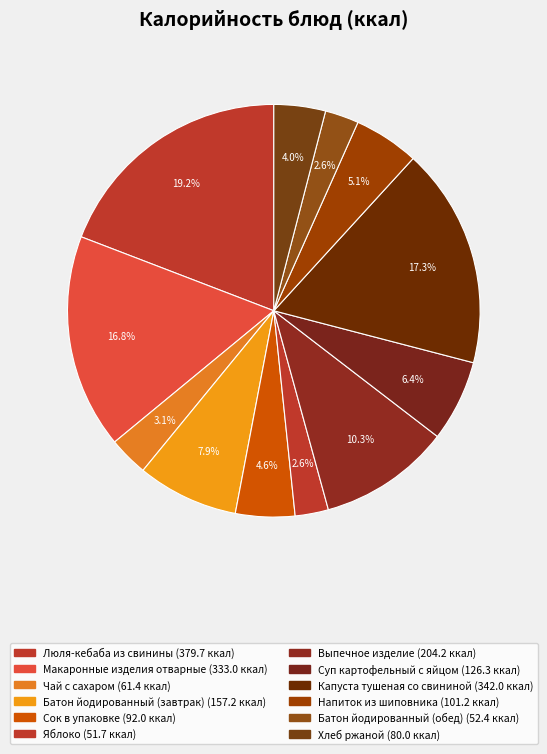

What is the change in value from Суп картофельный с яйцом to Напиток из шиповника?

-25.1